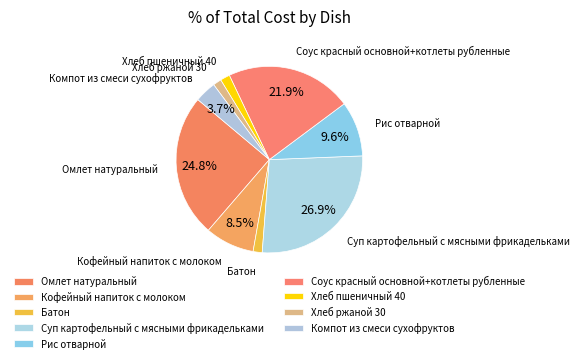

How many slices are in this pie chart?

9